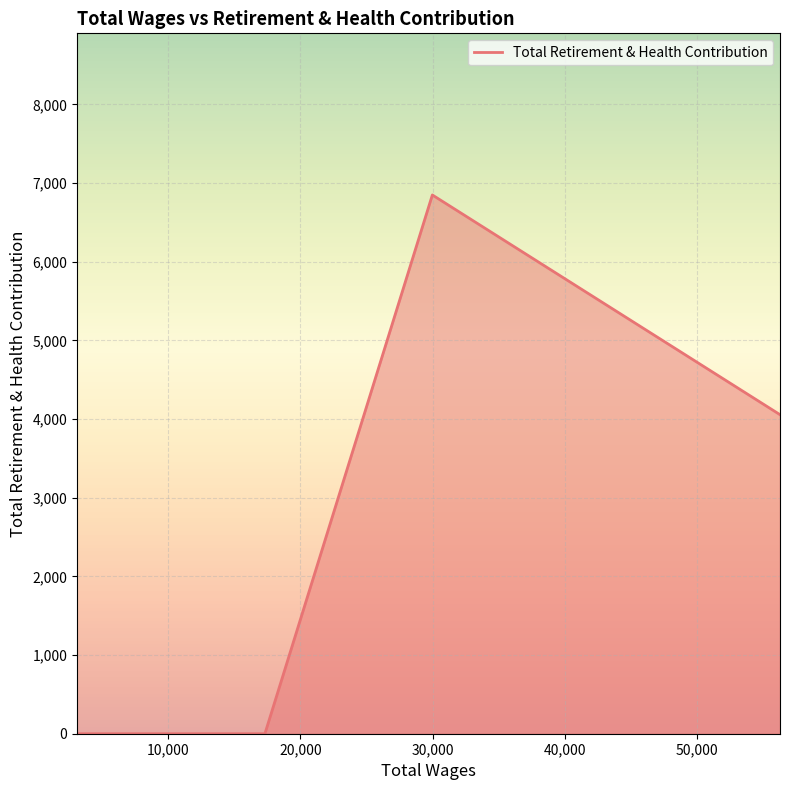

What is the difference between the maximum and minimum values?

6849